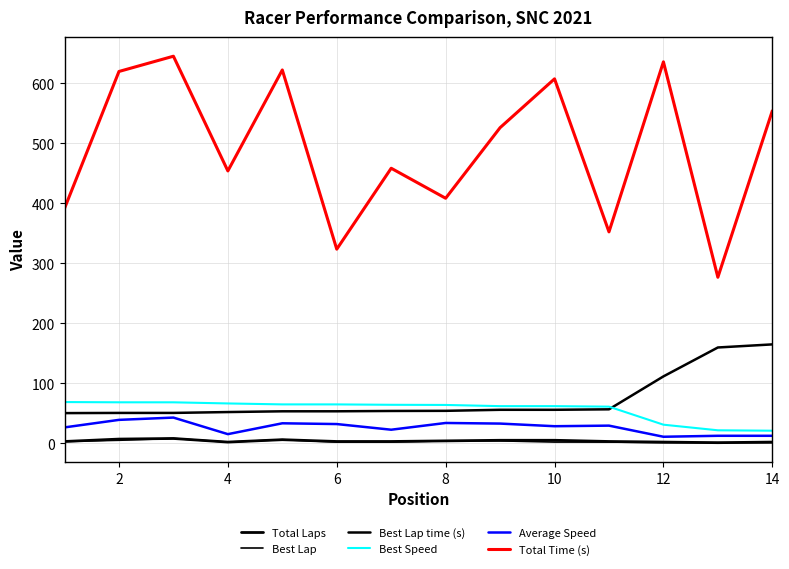

List the series in order of their peak value, highest first.

Total Time (s), Best Lap time (s), Best Speed, Average Speed, Total Laps, Best Lap